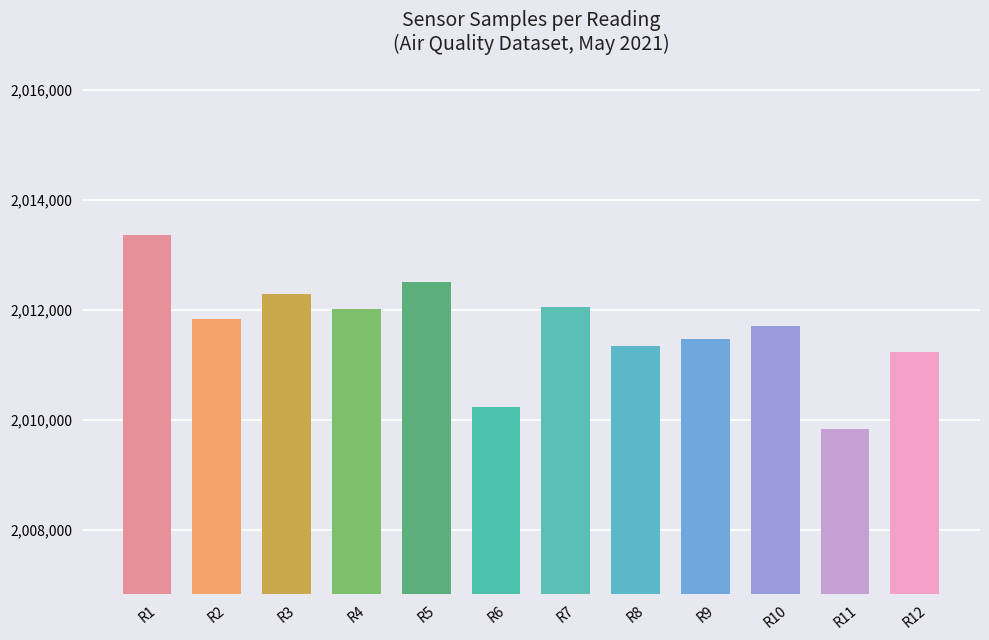

Between R11 and R6, which is larger?

R6